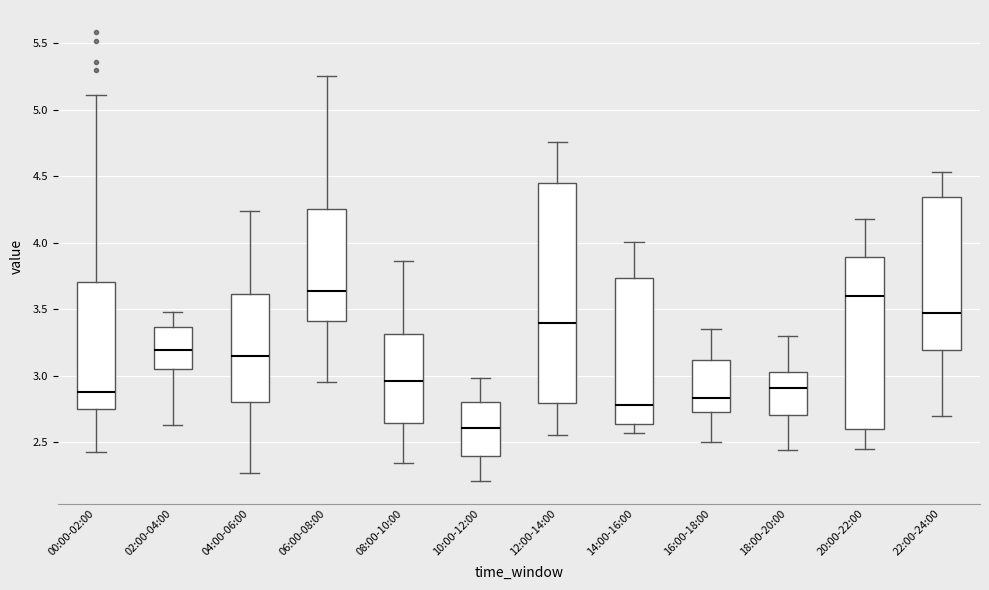

Which box is the tallest, from its lower edge to its upper edge?

12:00-14:00